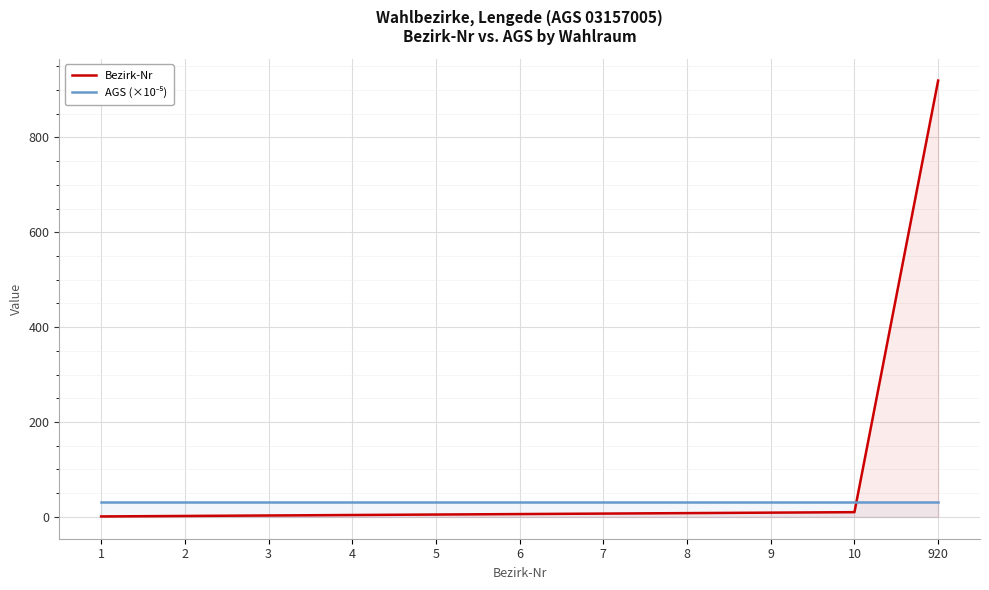

Between 920 and 3, which is larger?

920